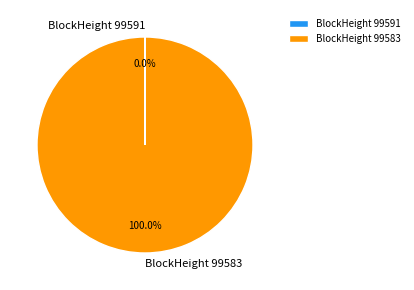

What is the largest slice in the pie chart?

BlockHeight 99583